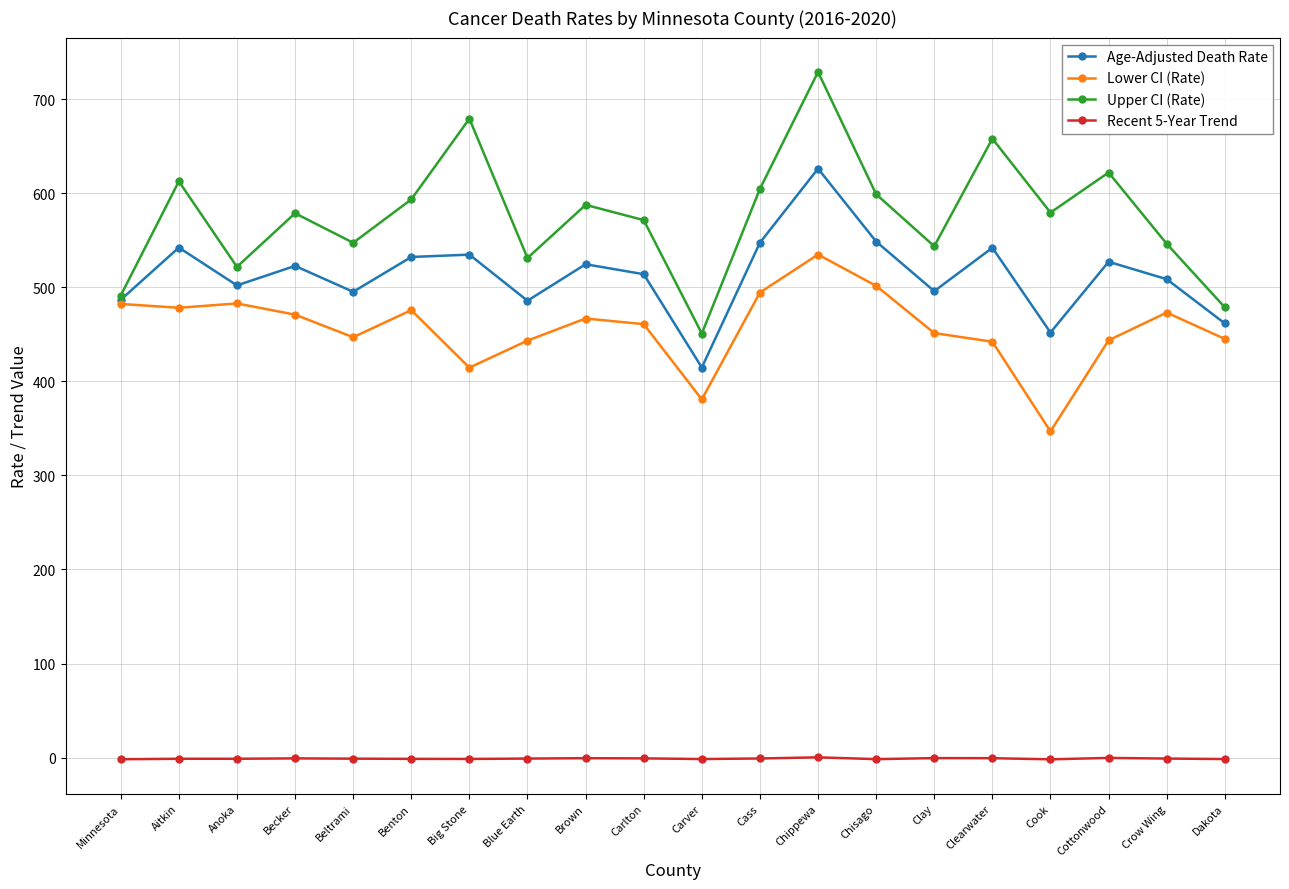

Is it true that Age-Adjusted Death Rate equals 461.6 at Dakota?

True